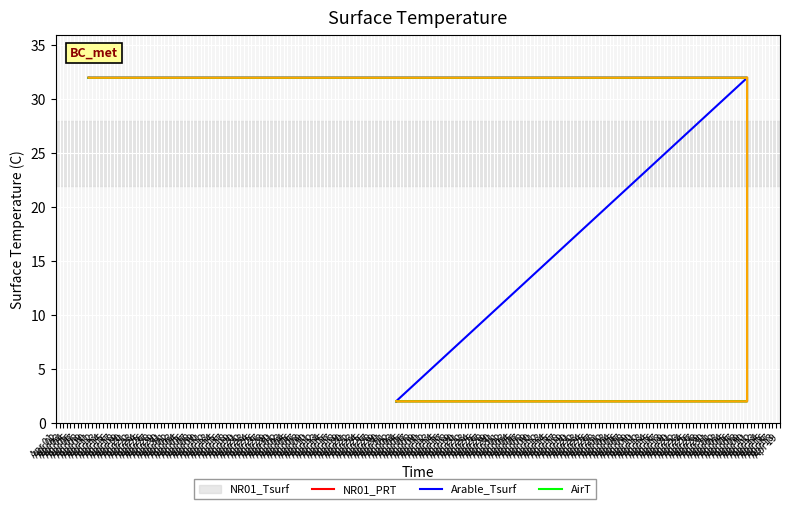

What is the highest value of the NR01_PRT series?

32.0